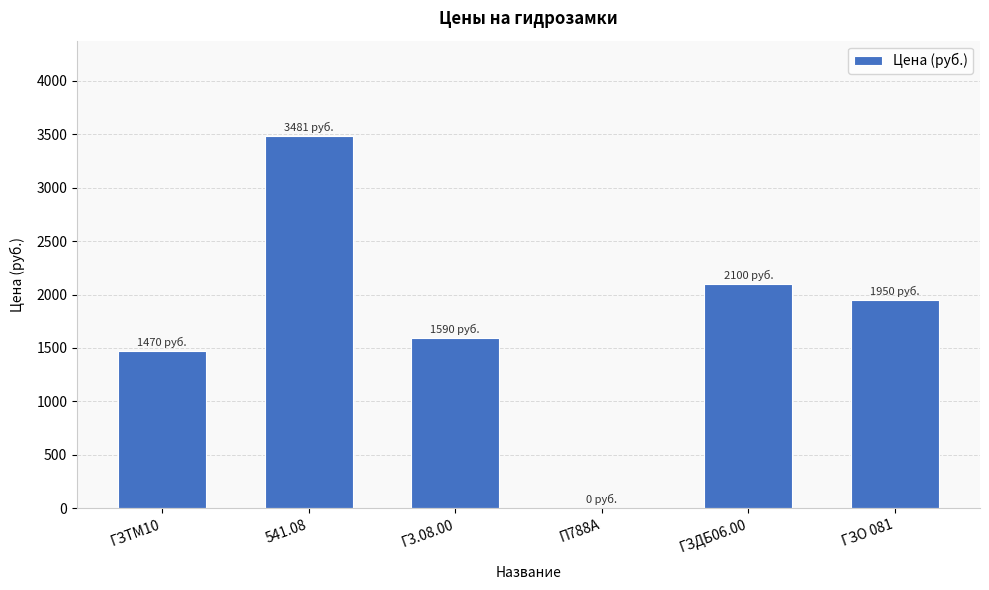

Between ГЗО 081 and ГЗТМ10, which is larger?

ГЗО 081